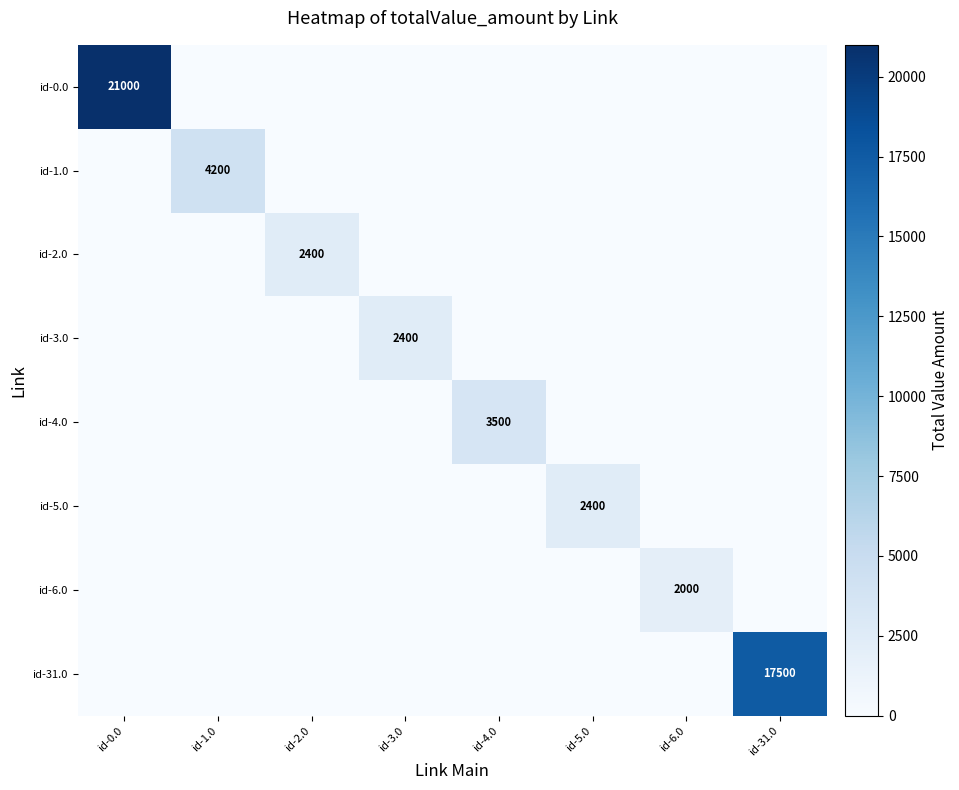

How many values in the id-31.0 series exceed 0?

1